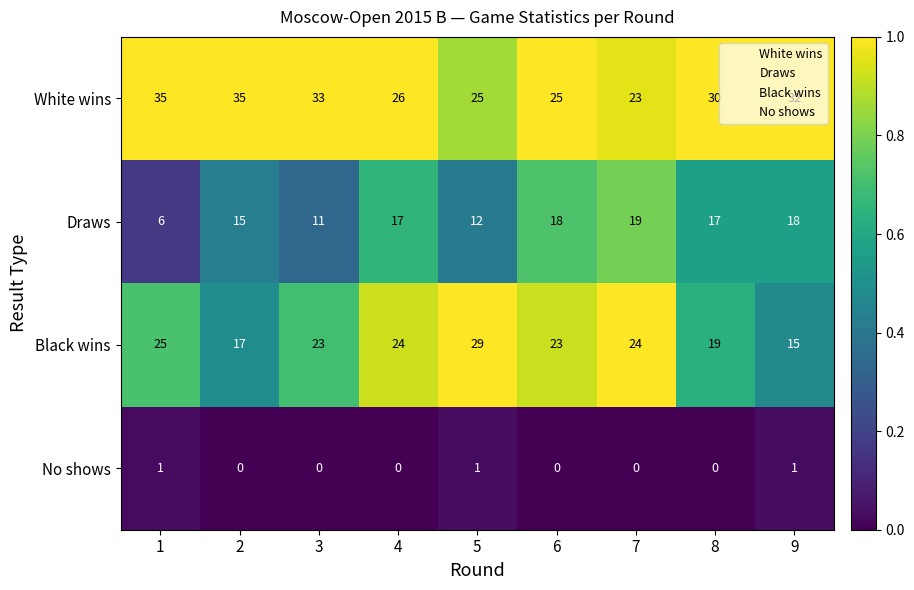

List the series in order of their peak value, highest first.

White wins, Black wins, Draws, No shows